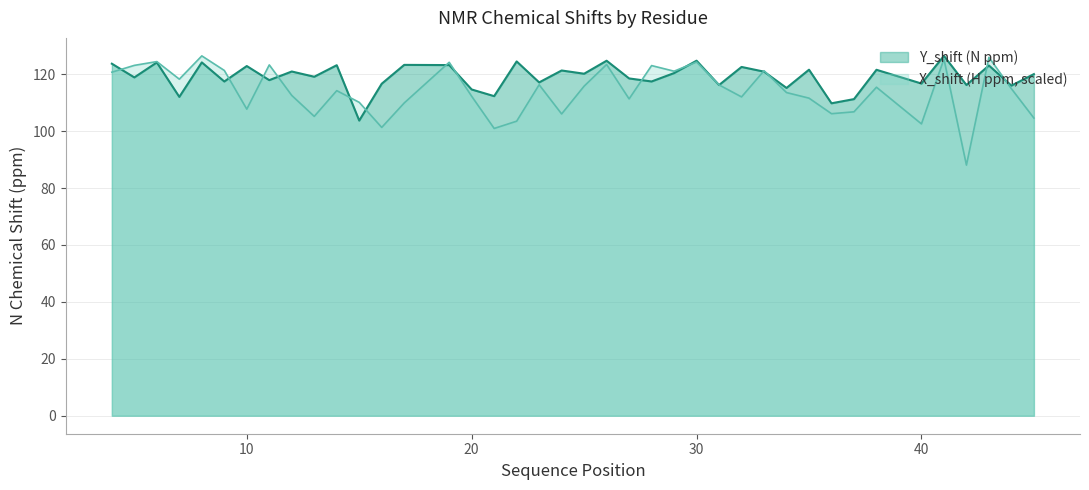

How many intersections are there between X_shift and Y_shift?

16